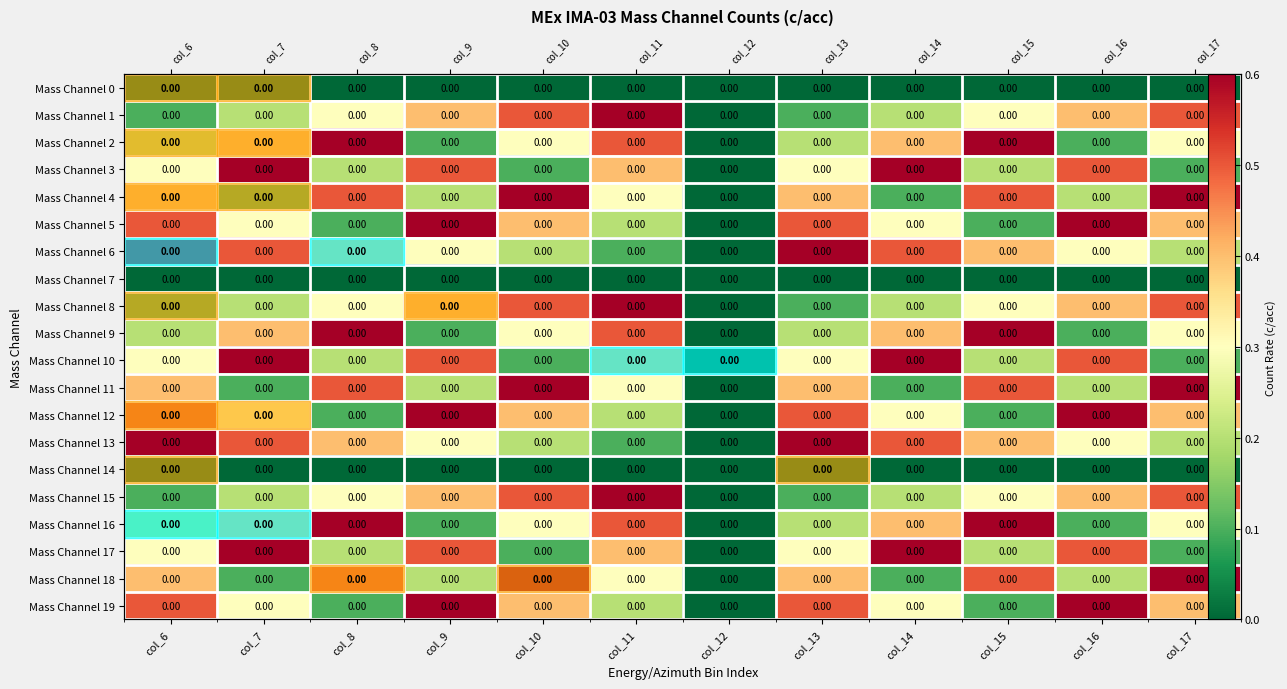

Rank the series at col_10 from highest to lowest value.

Mass Channel 4, Mass Channel 11, Mass Channel 18, Mass Channel 1, Mass Channel 8, Mass Channel 15, Mass Channel 5, Mass Channel 12, Mass Channel 19, Mass Channel 2, Mass Channel 9, Mass Channel 16, Mass Channel 6, Mass Channel 13, Mass Channel 3, Mass Channel 10, Mass Channel 17, Mass Channel 0, Mass Channel 7, Mass Channel 14